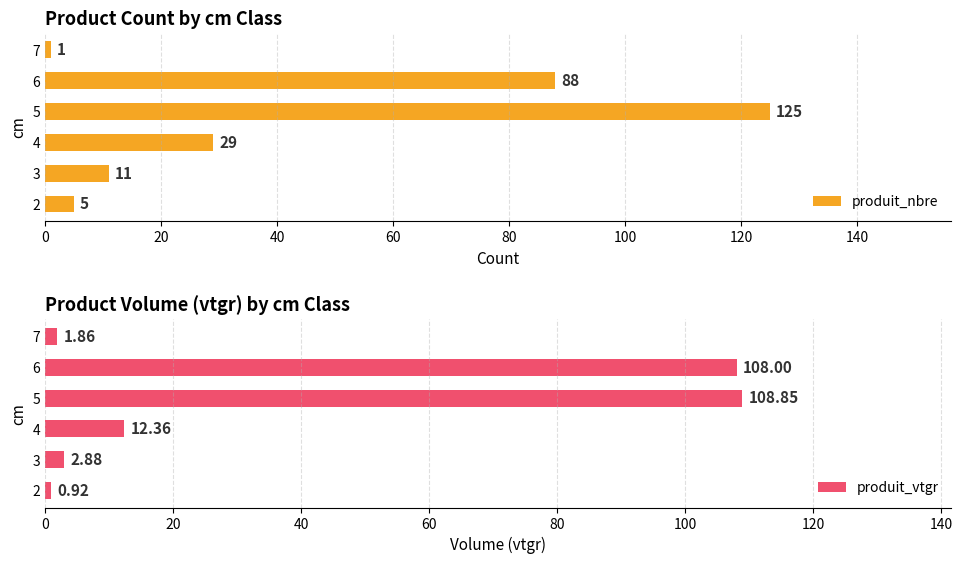

Which series has the widest spread of values?

produit_nbre